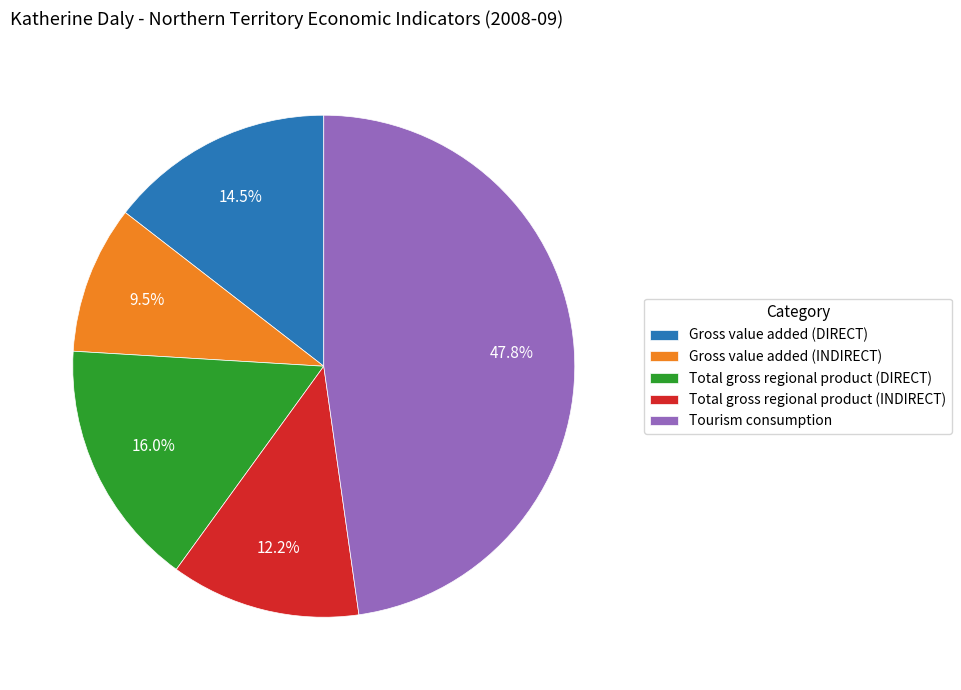

Rank the categories by value from lowest to highest.

Gross value added (INDIRECT), Total gross regional product (INDIRECT), Gross value added (DIRECT), Total gross regional product (DIRECT), Tourism consumption